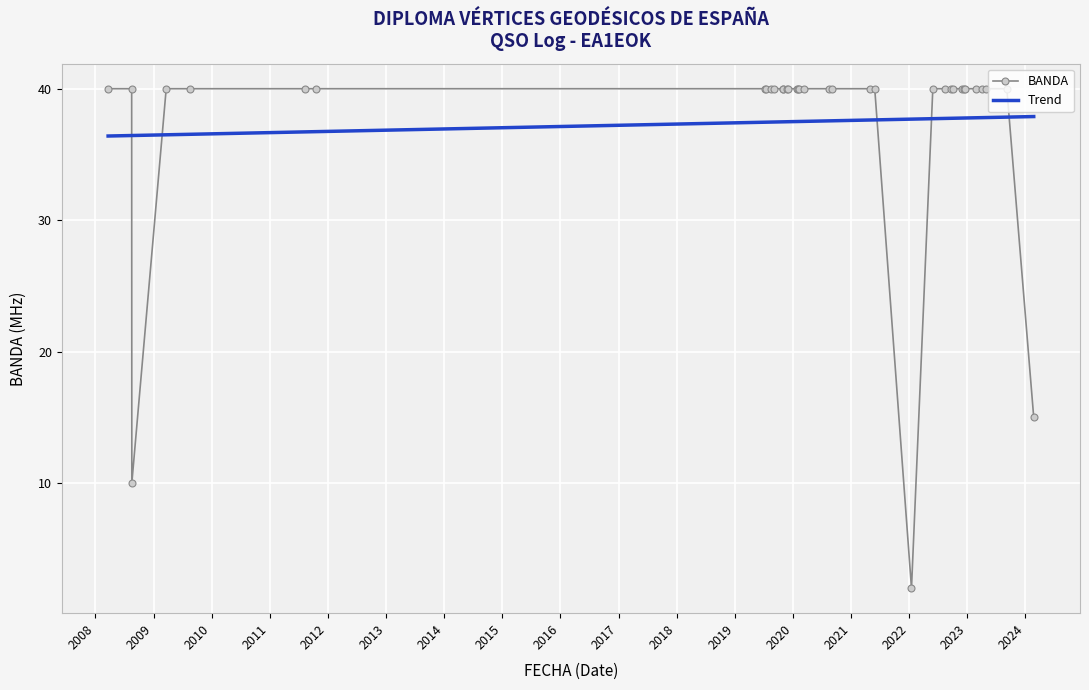

How many data points in Trend are less than 37?

7